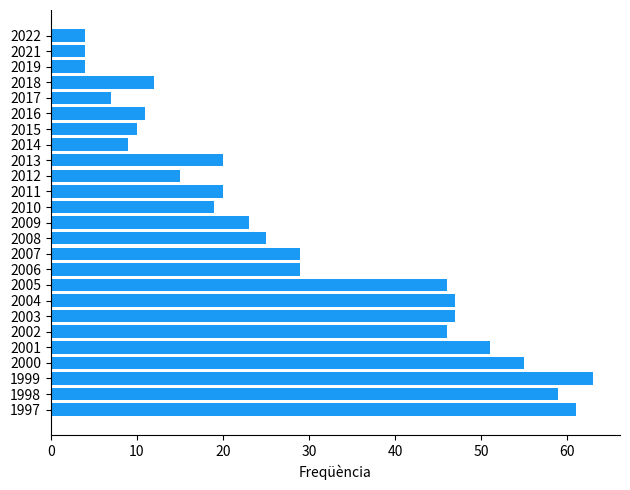

Reading top to bottom, extract all data points from this chart.

4	4	4	12	7	11	10	9	20	15	20	19	23	25	29	29	46	47	47	46	51	55	63	59	61